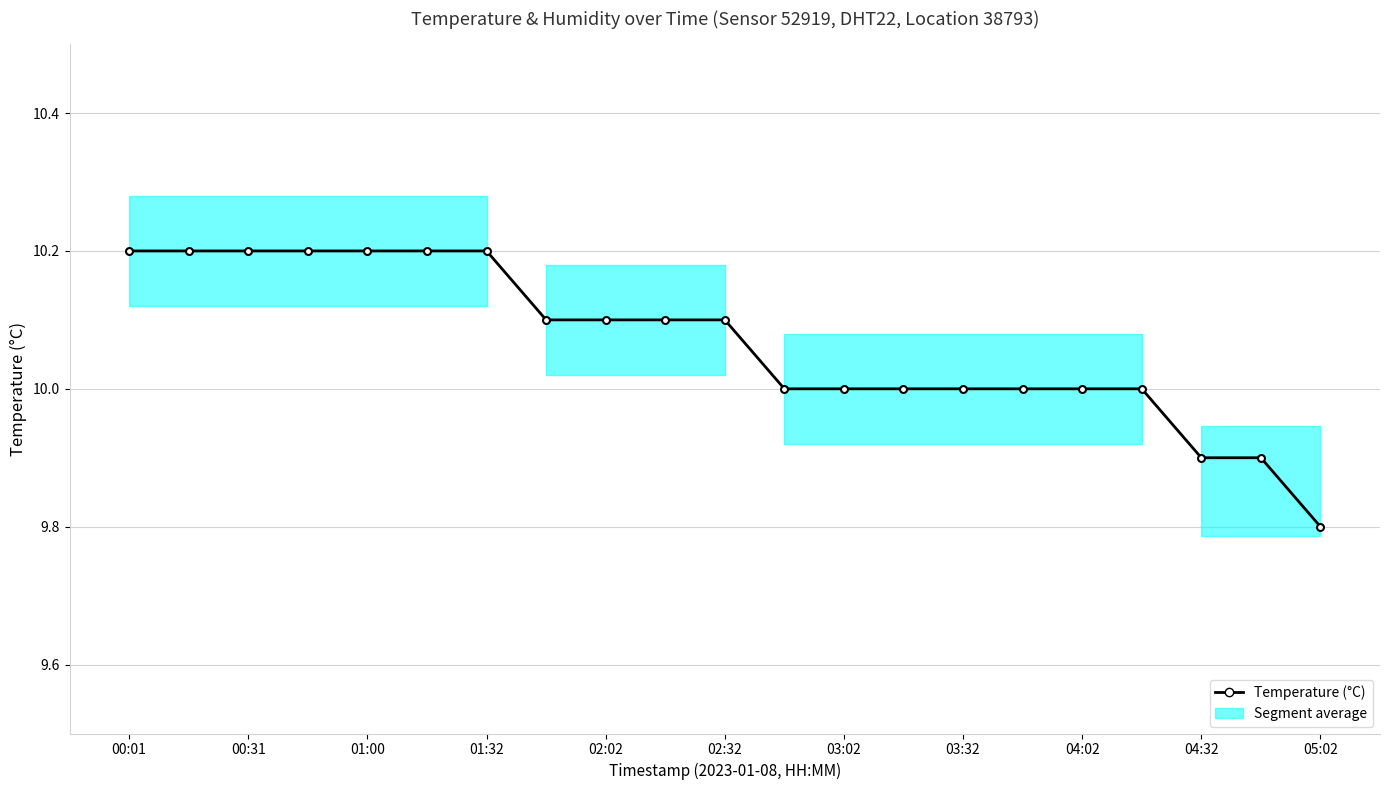

Where does the data first go above 10?

00:01